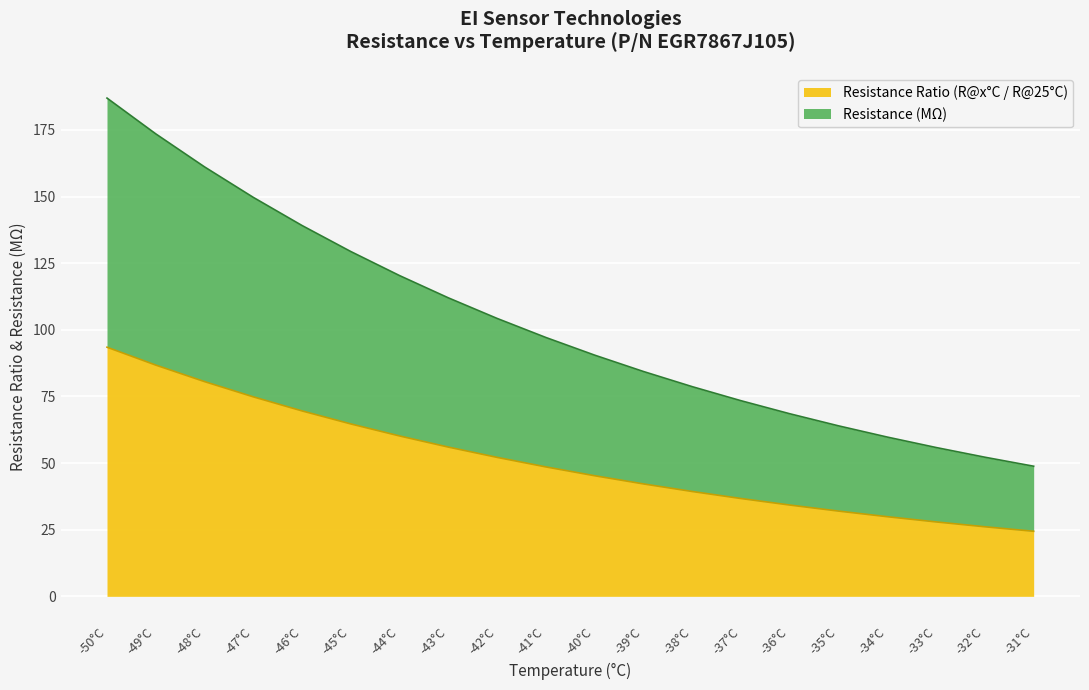

How many data points in Resistance Ratio (R@x/R@25) are above 48?

10